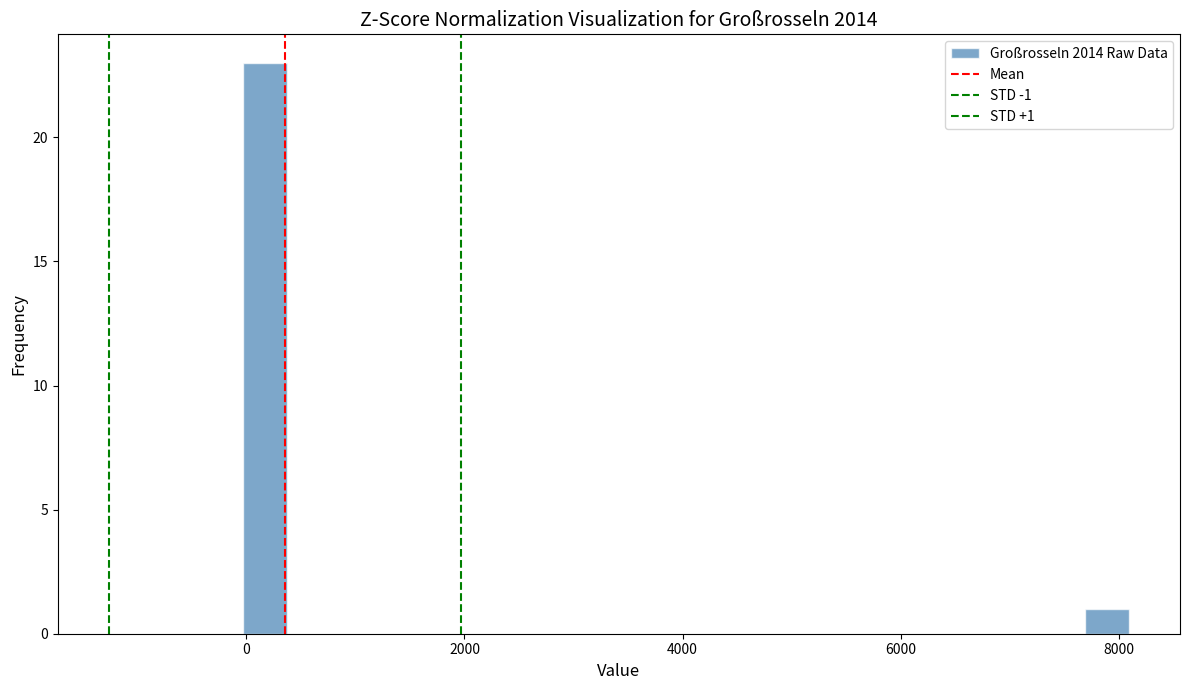

Around what value on the x-axis is the tallest bar? Give the approximate position of its centre, as read against the axis.

200